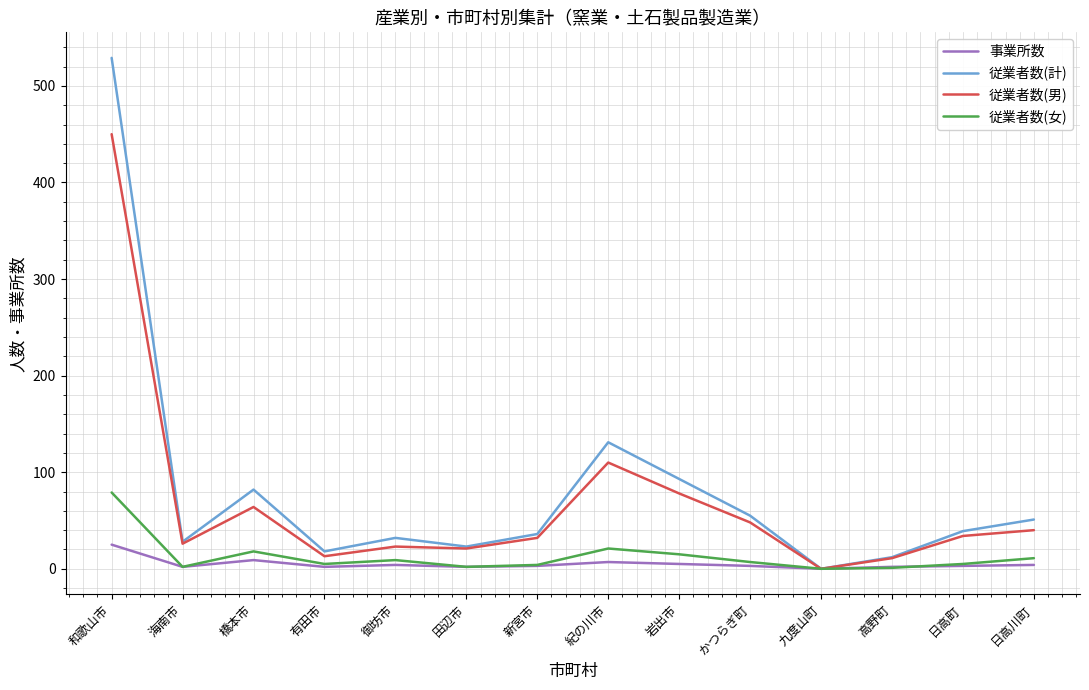

What is the total value across all series at 新宮市?

75